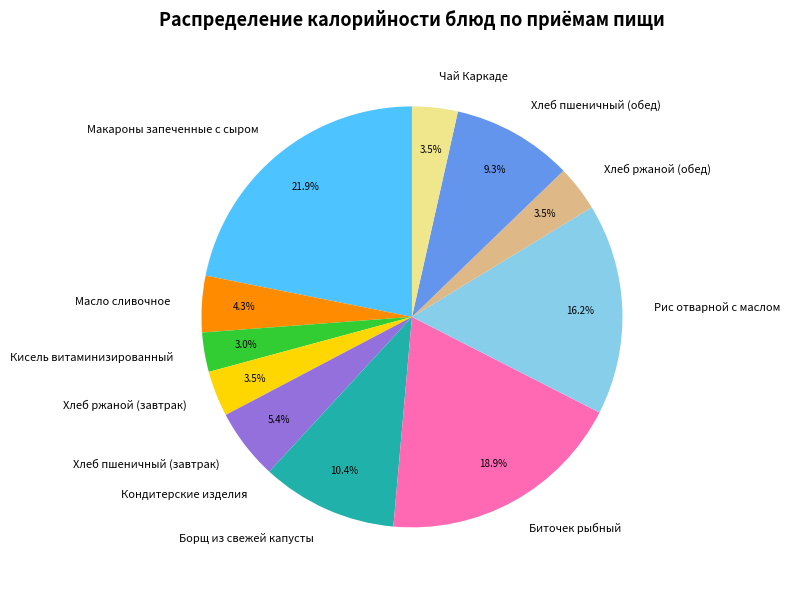

Does any single category account for the majority?

No